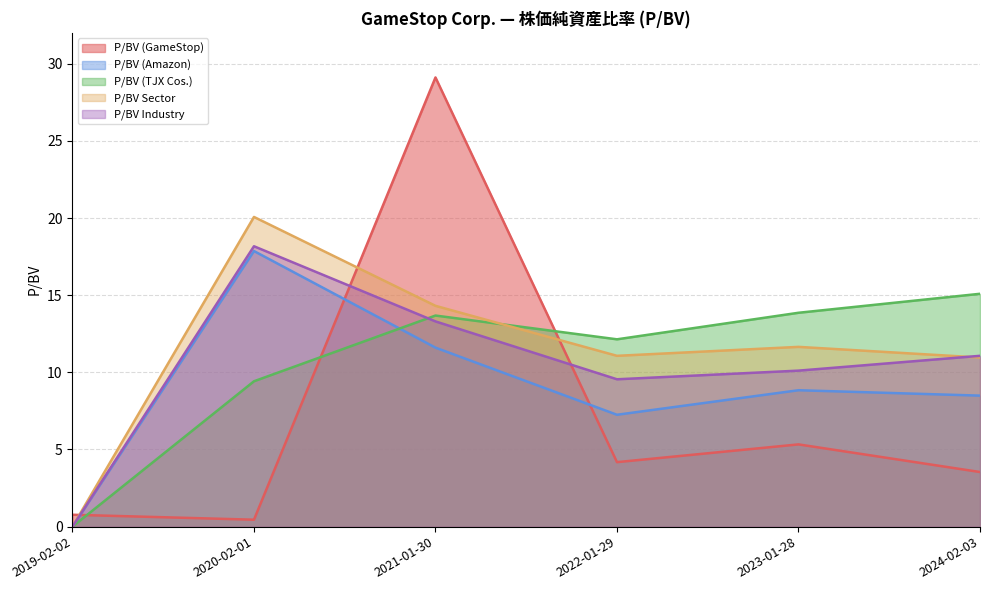

The value of P/BV (Amazon) at 2023-01-28 is 1.8. True or false?

False